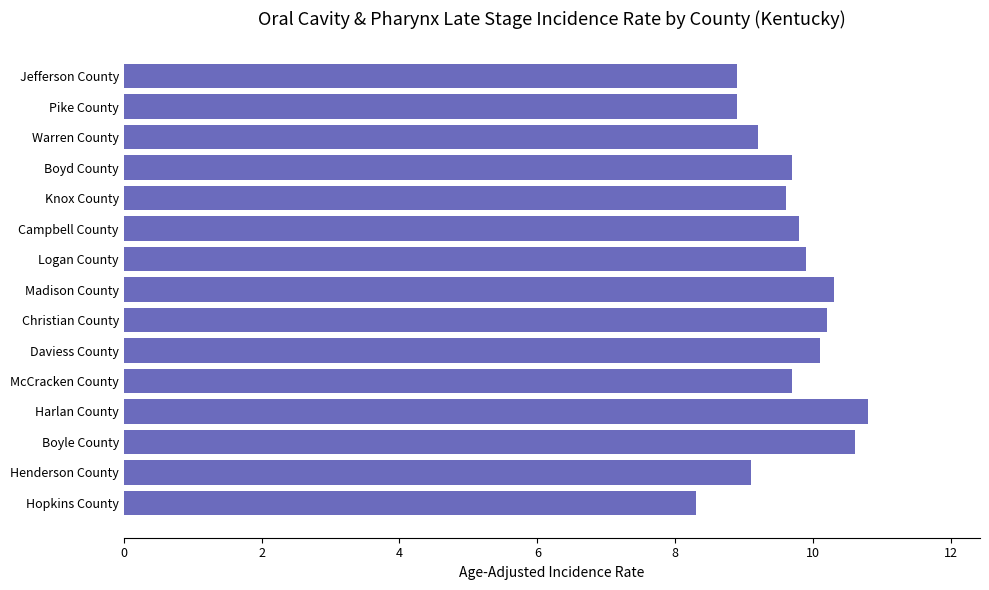

Reading bottom to top, extract all data points from this chart.

8.3	9.1	10.6	10.8	9.7	10.1	10.2	10.3	9.9	9.8	9.6	9.7	9.2	8.9	8.9